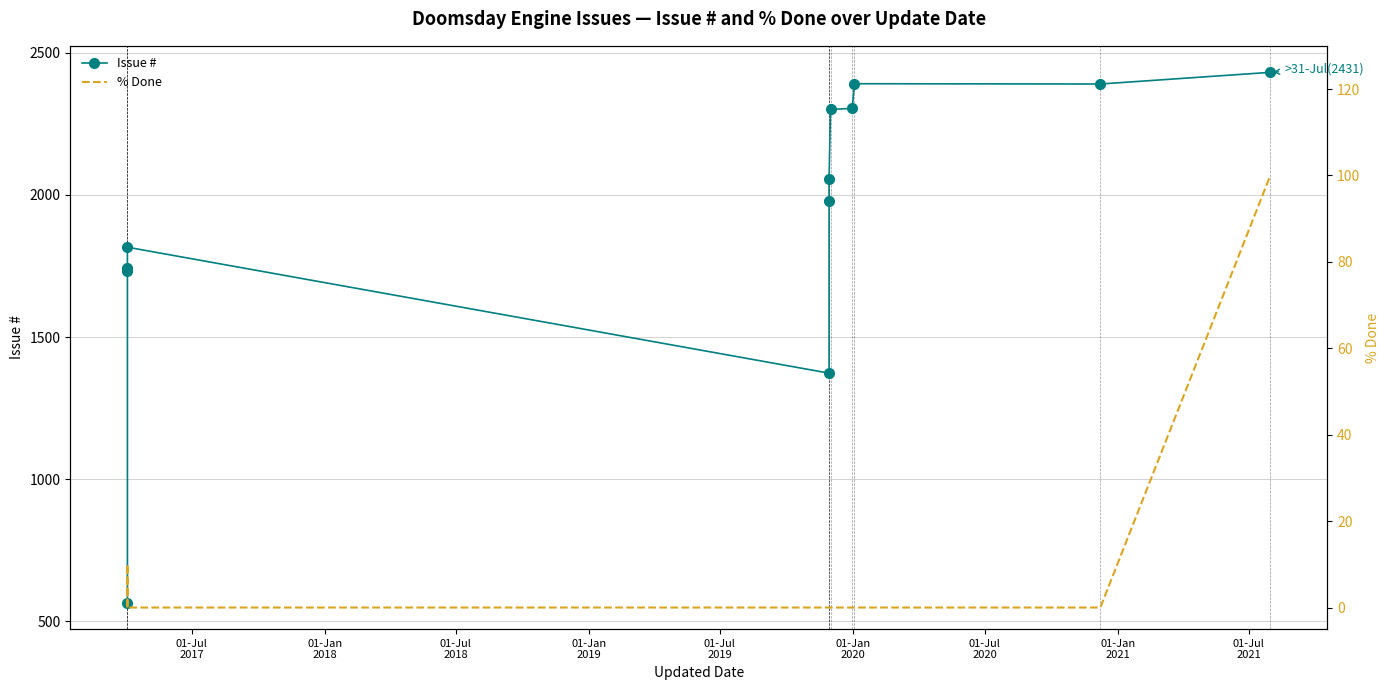

What is the difference between the maximum and minimum values in the Issue # series?

1865